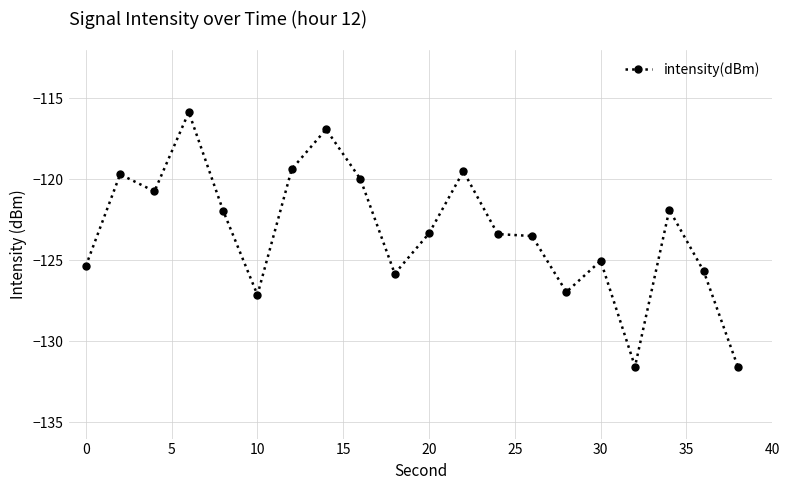

Does the chart display data point markers on the line(s)?

Yes